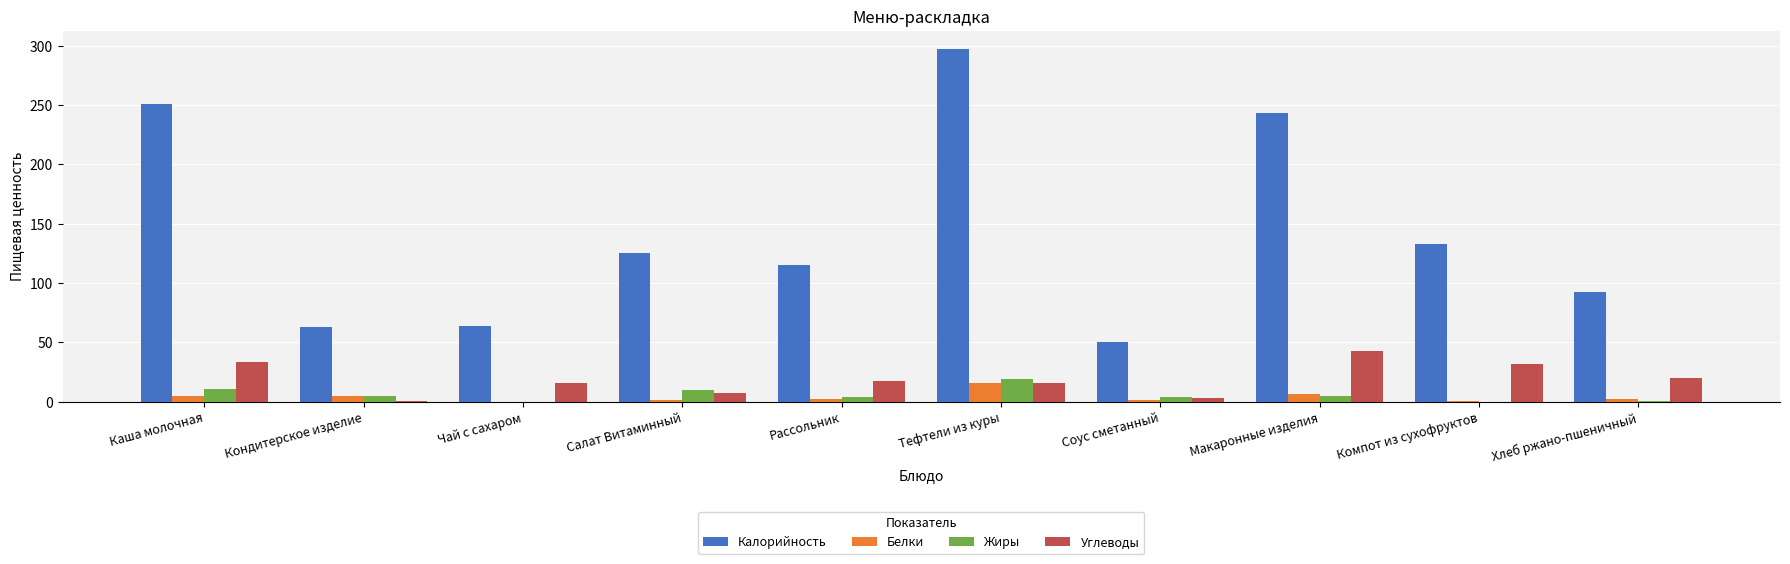

The value of Калорийность at Хлеб ржано-пшеничный is 60.0. True or false?

False